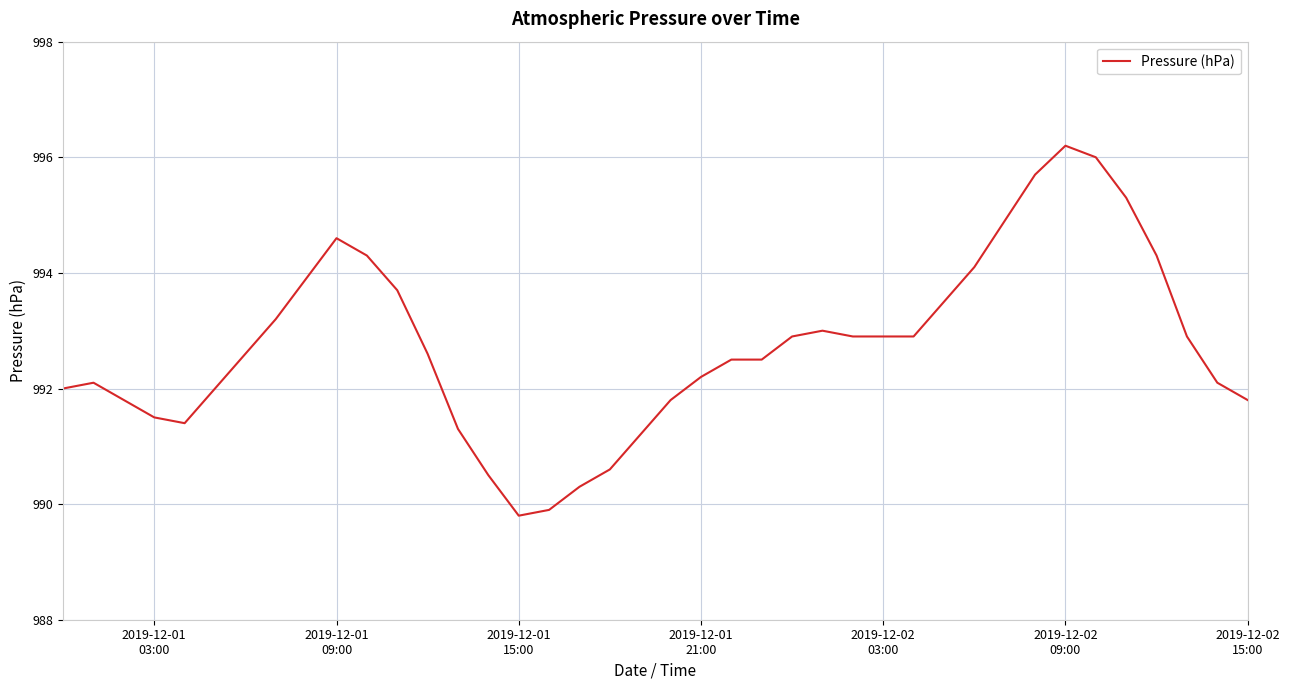

How many categories are shown in the chart?

40